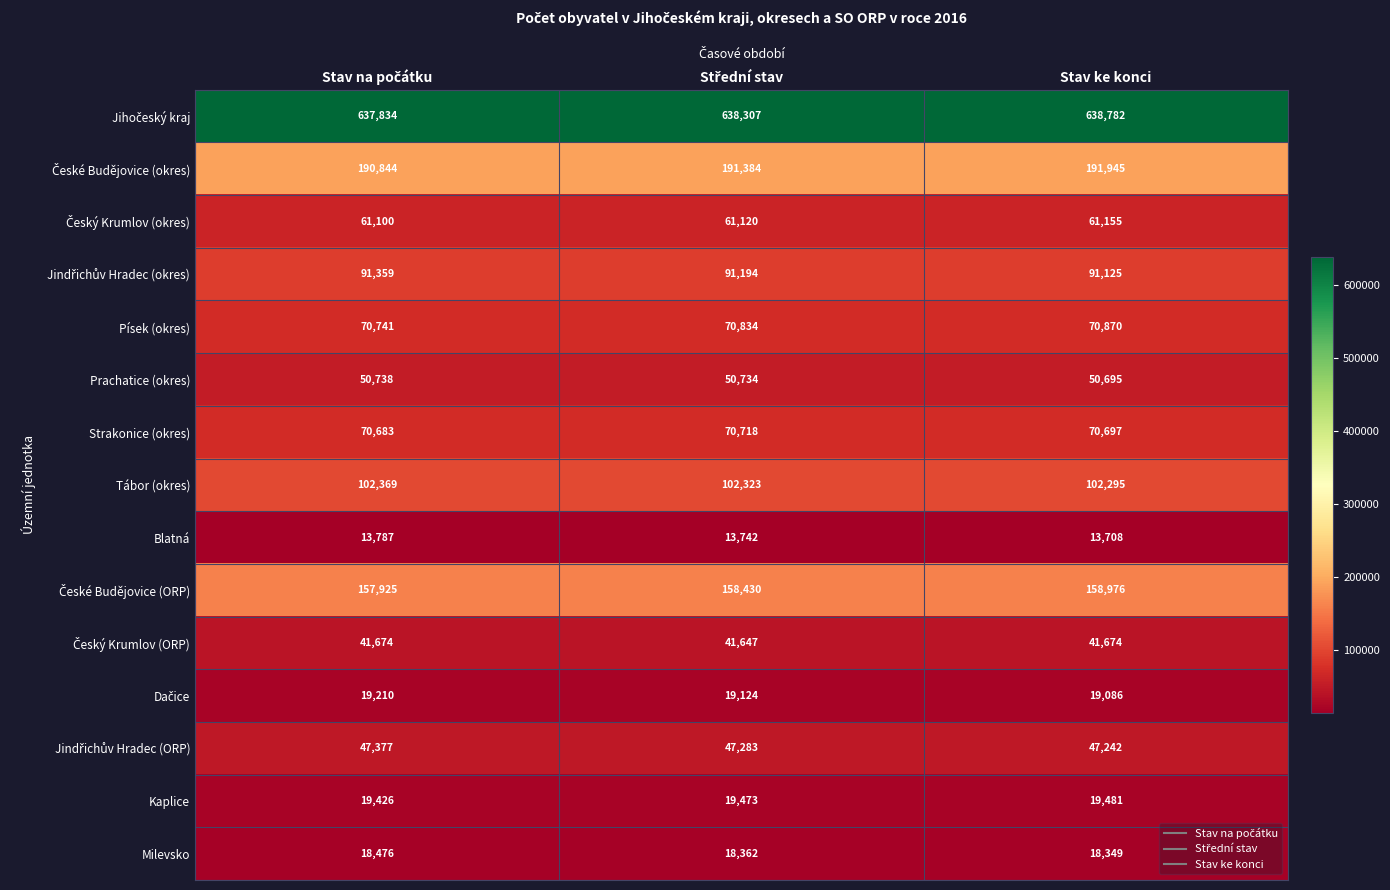

The Kaplice series shows 4086 at Stav ke konci. True or false?

False